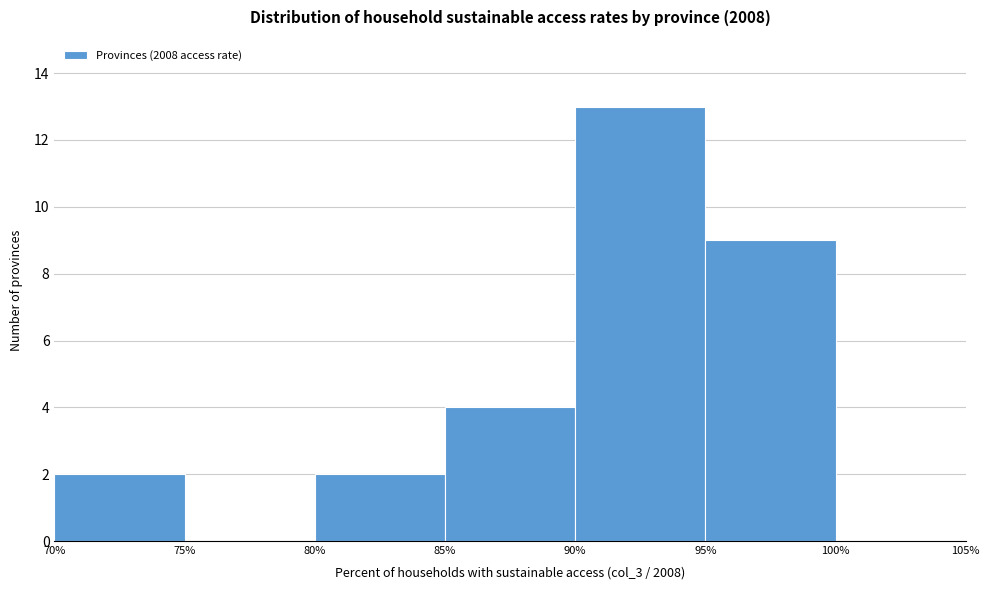

Reading left to right, list every bar in this chart as the range it spans on the x-axis followed by its height. The values are not printed on the chart, so give them approximately, as read against the axis.

70% to 75%: 2
75% to 80%: 0
80% to 85%: 2
85% to 90%: 4
90% to 95%: 13
95% to 100%: 9
100% to 105%: 0